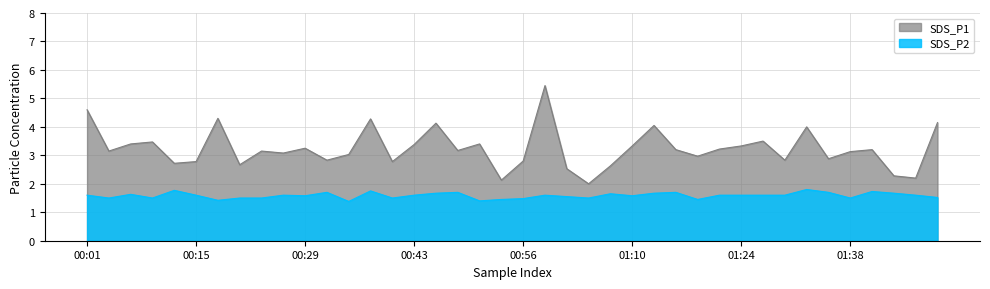

What are all the series names shown in the legend?

SDS_P1, SDS_P2